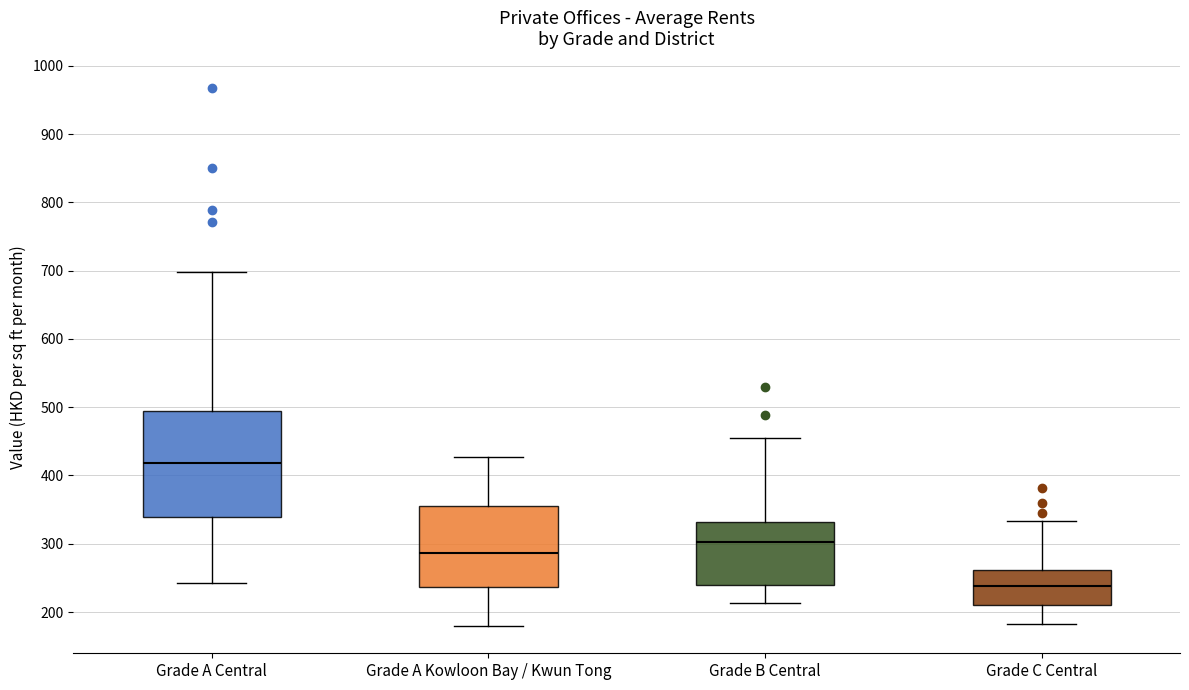

Reading left to right, read every box against the y-axis: the position of its median line, the range the box covers, and the ends of its whiskers. The values are not printed on the chart, so give them approximately, as read against the axis.

Grade A Central: median 420, box 340 to 490, whiskers 240 to 700
Grade A Kowloon Bay / Kwun Tong: median 290, box 240 to 360, whiskers 180 to 430
Grade B Central: median 300, box 240 to 330, whiskers 210 to 460
Grade C Central: median 240, box 210 to 260, whiskers 180 to 330